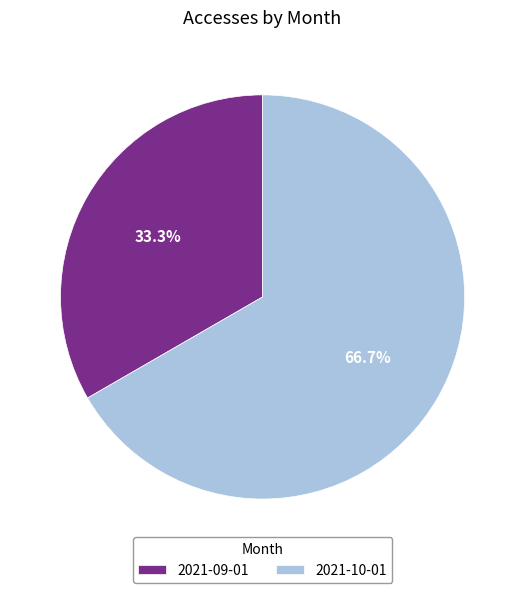

What percentage is the 2021-09-01 slice, to the nearest percent?

33%